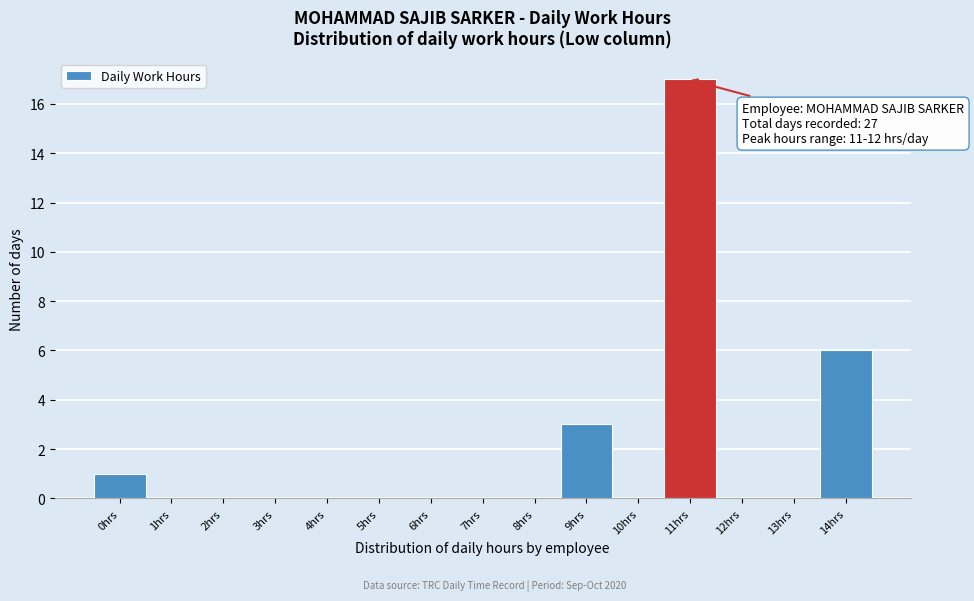

Reading left to right, transcribe all the data shown in this chart.

0hrs=1	1hrs=0	2hrs=0	3hrs=0	4hrs=0	5hrs=0	6hrs=0	7hrs=0	8hrs=0	9hrs=3	10hrs=0	11hrs=17	12hrs=0	13hrs=0	14hrs=6